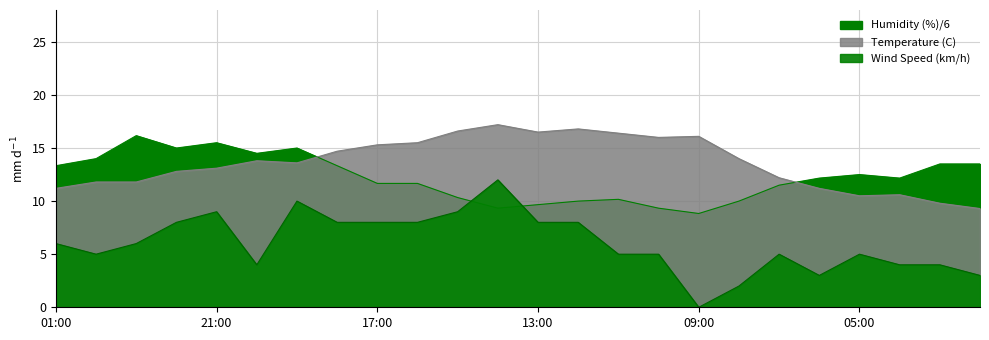

Reading left to right, transcribe all the data shown in this chart.

Temperature (C): 01:00=11.2	00:00=11.8	23:00=11.8	22:00=12.8	21:00=13.1	20:00=13.8	19:00=13.6	18:00=14.7	17:00=15.3	16:00=15.5	15:00=16.6	14:00=17.2	13:00=16.5	12:00=16.8	11:00=16.4	10:00=16.0	09:00=16.1	08:00=14.0	07:00=12.2	06:00=11.2	05:00=10.5	04:00=10.6	03:00=9.8	02:00=9.3
Humidity (%): 01:00=13.3	00:00=14.0	23:00=16.2	22:00=15.0	21:00=15.5	20:00=14.5	19:00=15.0	18:00=13.3	17:00=11.7	16:00=11.7	15:00=10.3	14:00=9.3	13:00=9.7	12:00=10.0	11:00=10.2	10:00=9.3	09:00=8.8	08:00=10.0	07:00=11.5	06:00=12.2	05:00=12.5	04:00=12.2	03:00=13.5	02:00=13.5
Wind Speed (km/h): 01:00=6.0	00:00=5.0	23:00=6.0	22:00=8.0	21:00=9.0	20:00=4.0	19:00=10.0	18:00=8.0	17:00=8.0	16:00=8.0	15:00=9.0	14:00=12.0	13:00=8.0	12:00=8.0	11:00=5.0	10:00=5.0	09:00=0.0	08:00=2.0	07:00=5.0	06:00=3.0	05:00=5.0	04:00=4.0	03:00=4.0	02:00=3.0